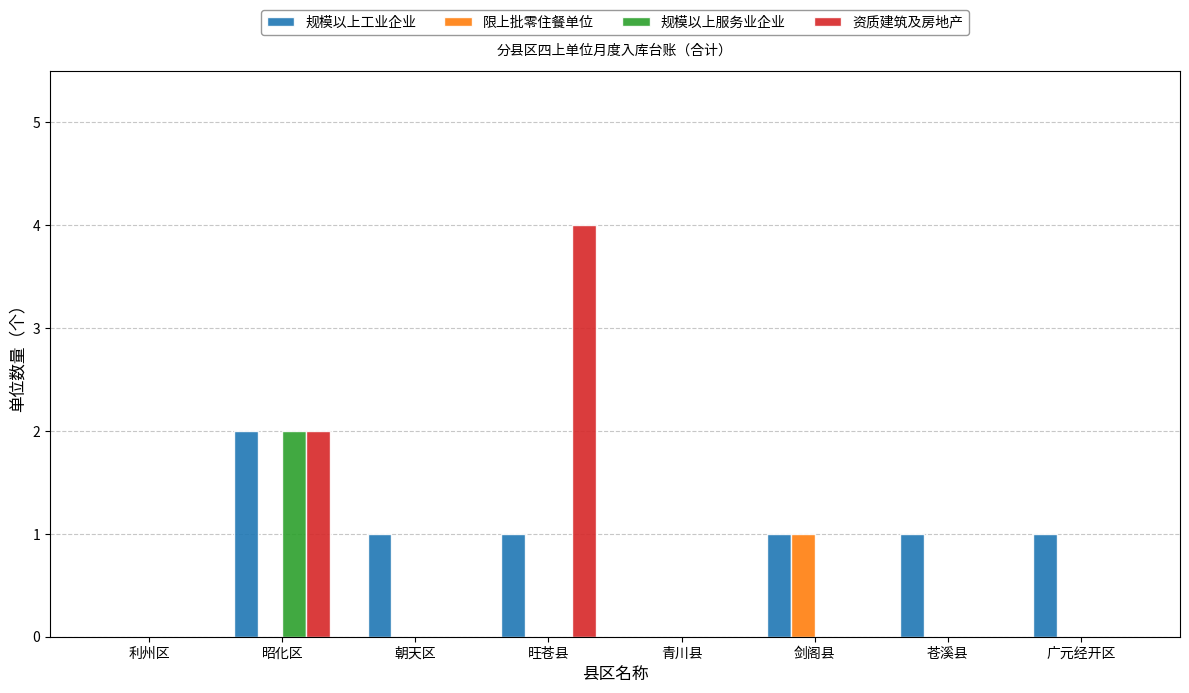

What is the spread (max minus min) of values at 昭化区?

2